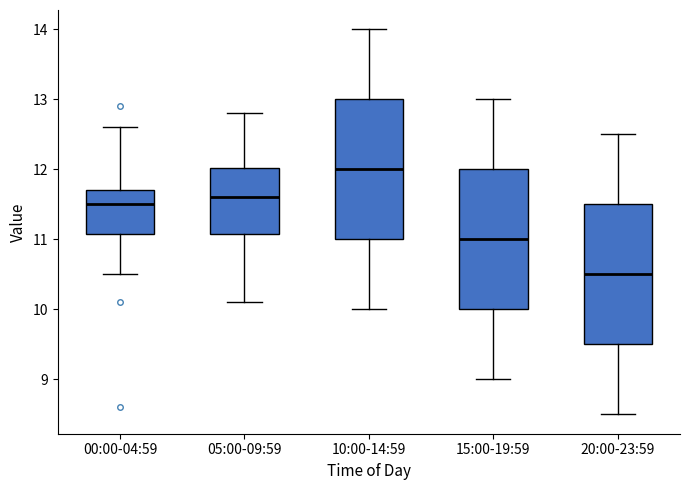

Reading left to right, read every box against the y-axis: the position of its median line, the range the box covers, and the ends of its whiskers. The values are not printed on the chart, so give them approximately, as read against the axis.

00:00-04:59: median 11.5, box 11.1 to 11.7, whiskers 10.5 to 12.6
05:00-09:59: median 11.6, box 11.1 to 12.0, whiskers 10.1 to 12.8
10:00-14:59: median 12.0, box 11.0 to 13.0, whiskers 10.0 to 14.0
15:00-19:59: median 11.0, box 10.0 to 12.0, whiskers 9.0 to 13.0
20:00-23:59: median 10.5, box 9.5 to 11.5, whiskers 8.5 to 12.5